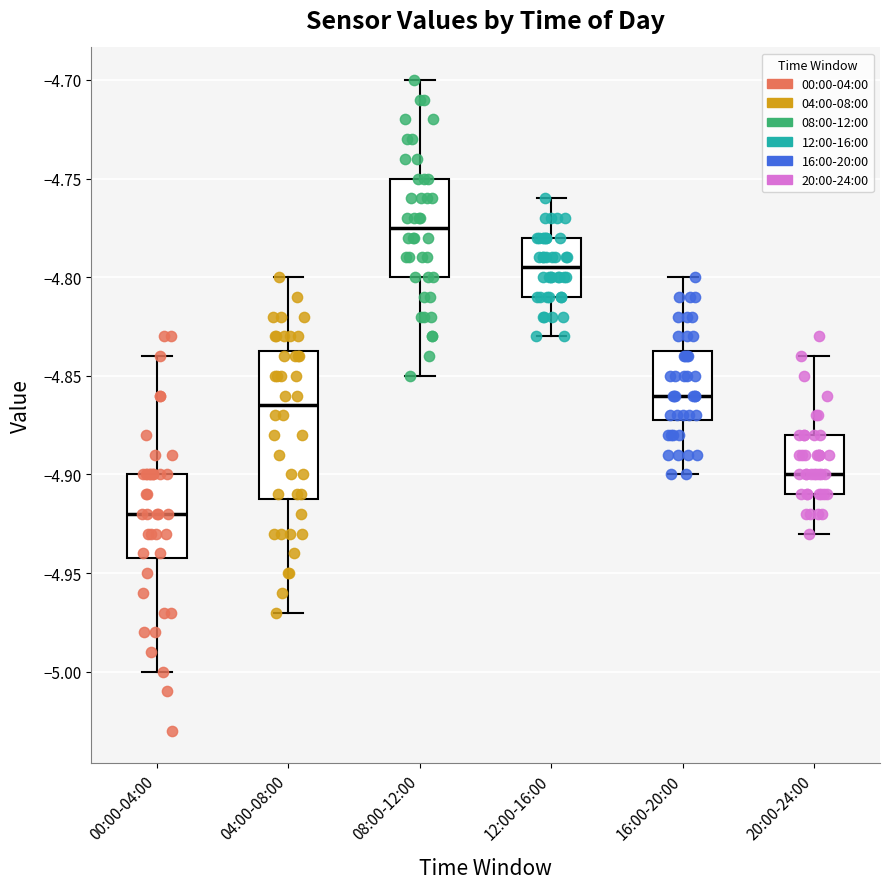

Reading left to right, read every box against the y-axis: the position of its median line, the range the box covers, and the ends of its whiskers. The values are not printed on the chart, so give them approximately, as read against the axis.

00:00-04:00: median -4.920, box -4.940 to -4.900, whiskers -5.000 to -4.840
04:00-08:00: median -4.865, box -4.910 to -4.835, whiskers -4.970 to -4.800
08:00-12:00: median -4.775, box -4.800 to -4.750, whiskers -4.850 to -4.700
12:00-16:00: median -4.795, box -4.810 to -4.780, whiskers -4.830 to -4.760
16:00-20:00: median -4.860, box -4.870 to -4.835, whiskers -4.900 to -4.800
20:00-24:00: median -4.900, box -4.910 to -4.880, whiskers -4.930 to -4.840